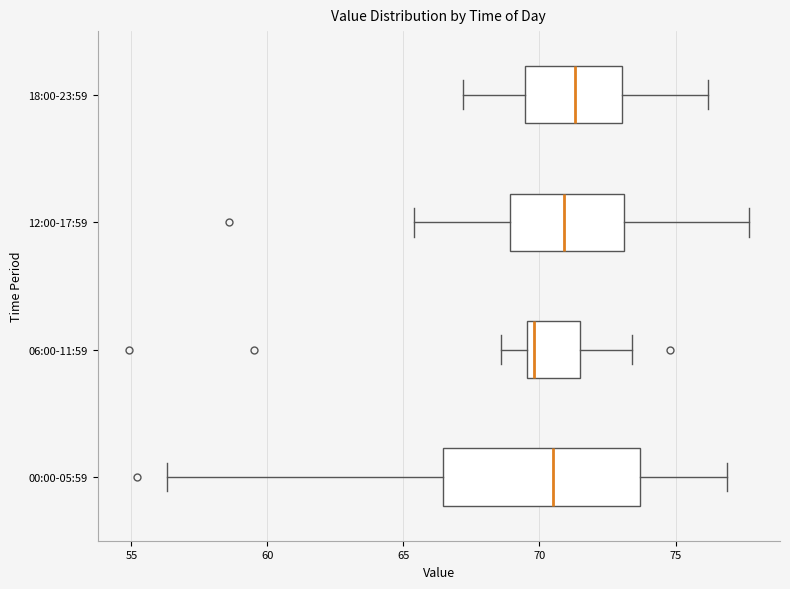

Reading bottom to top, transcribe this box plot: for each box, give where its median line is, the range the box spans, and where its two whiskers end, as read against the x-axis. The values are not printed on the chart, so give them approximately, as read against the axis.

00:00-05:59: median 70.5, box 66.5 to 73.5, whiskers 56.5 to 77.0
06:00-11:59: median 70.0, box 69.5 to 71.5, whiskers 68.5 to 73.5
12:00-17:59: median 71.0, box 69.0 to 73.0, whiskers 65.5 to 77.5
18:00-23:59: median 71.5, box 69.5 to 73.0, whiskers 67.0 to 76.0